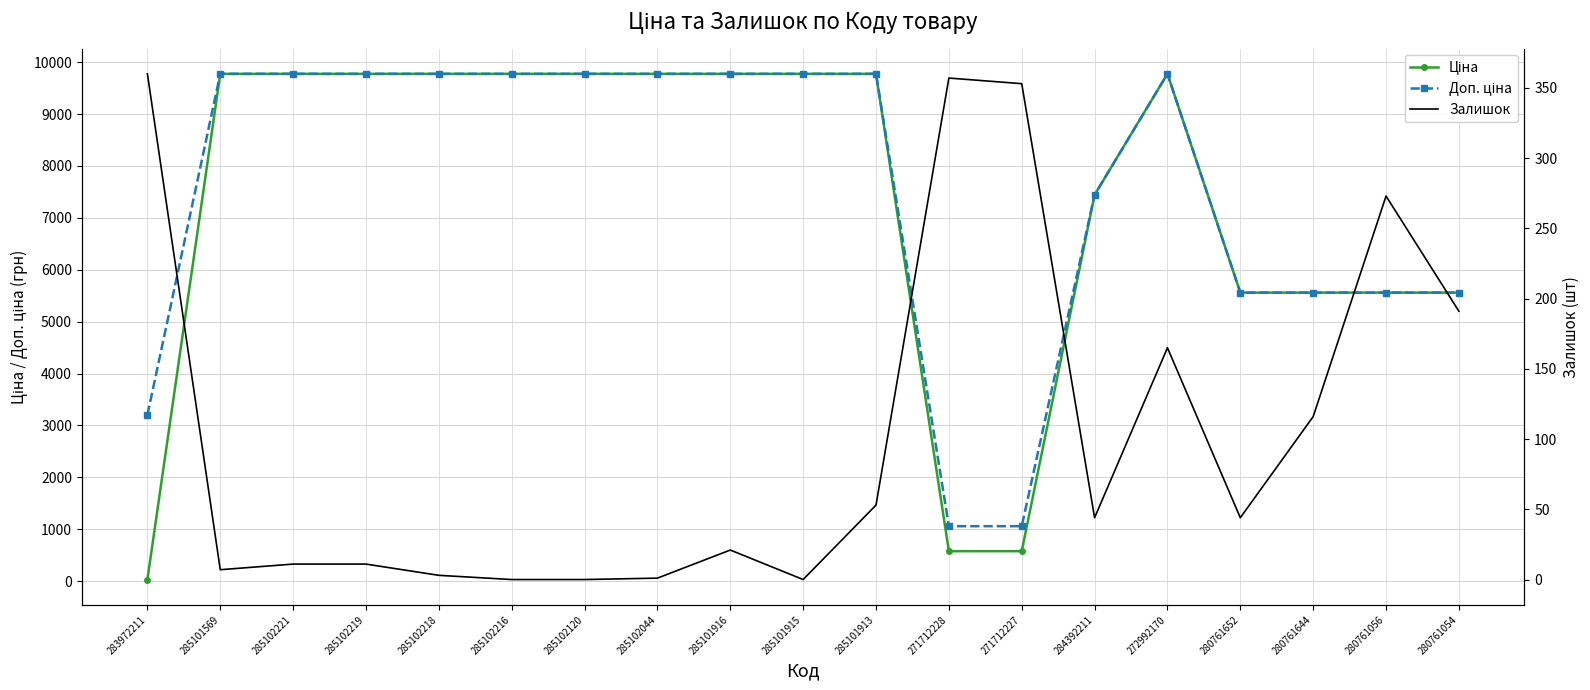

What is the total value across all series at 285101915?

19551.0